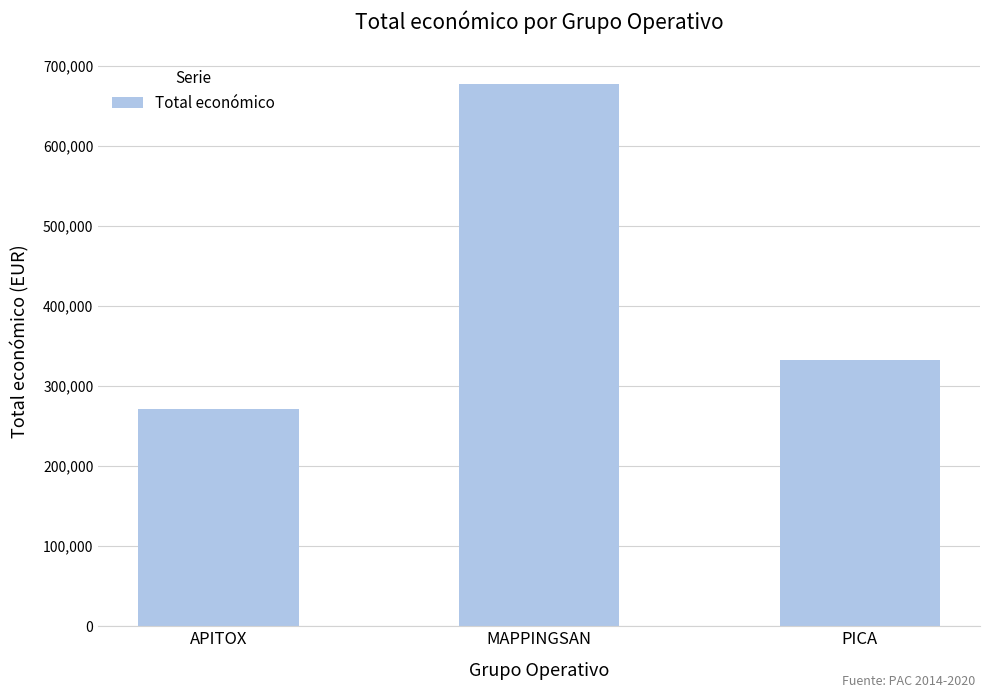

What is the change in value from APITOX to PICA?

+61449